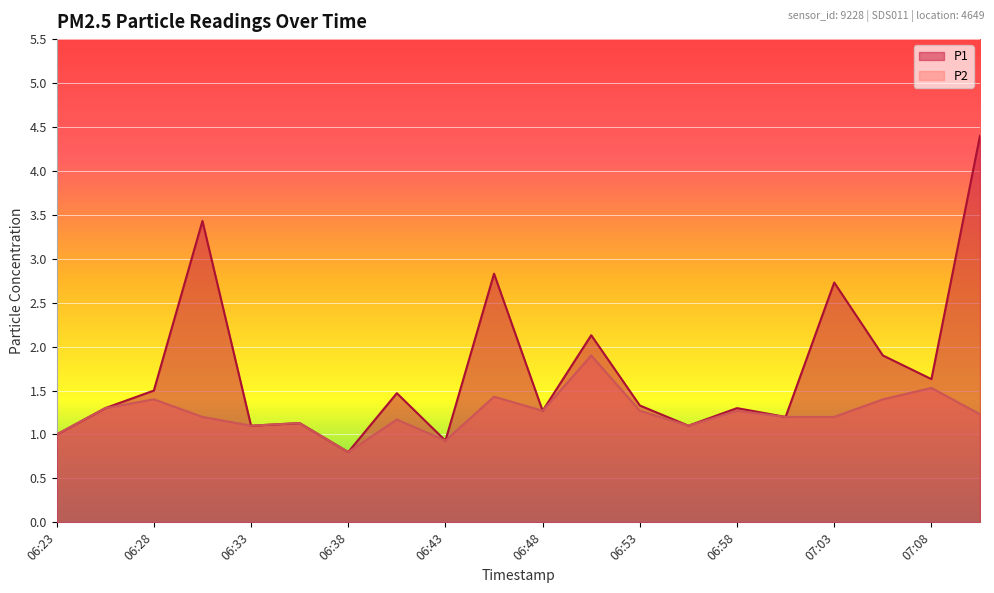

What is the difference between the P1 values at 06:38 and 07:06?

1.1